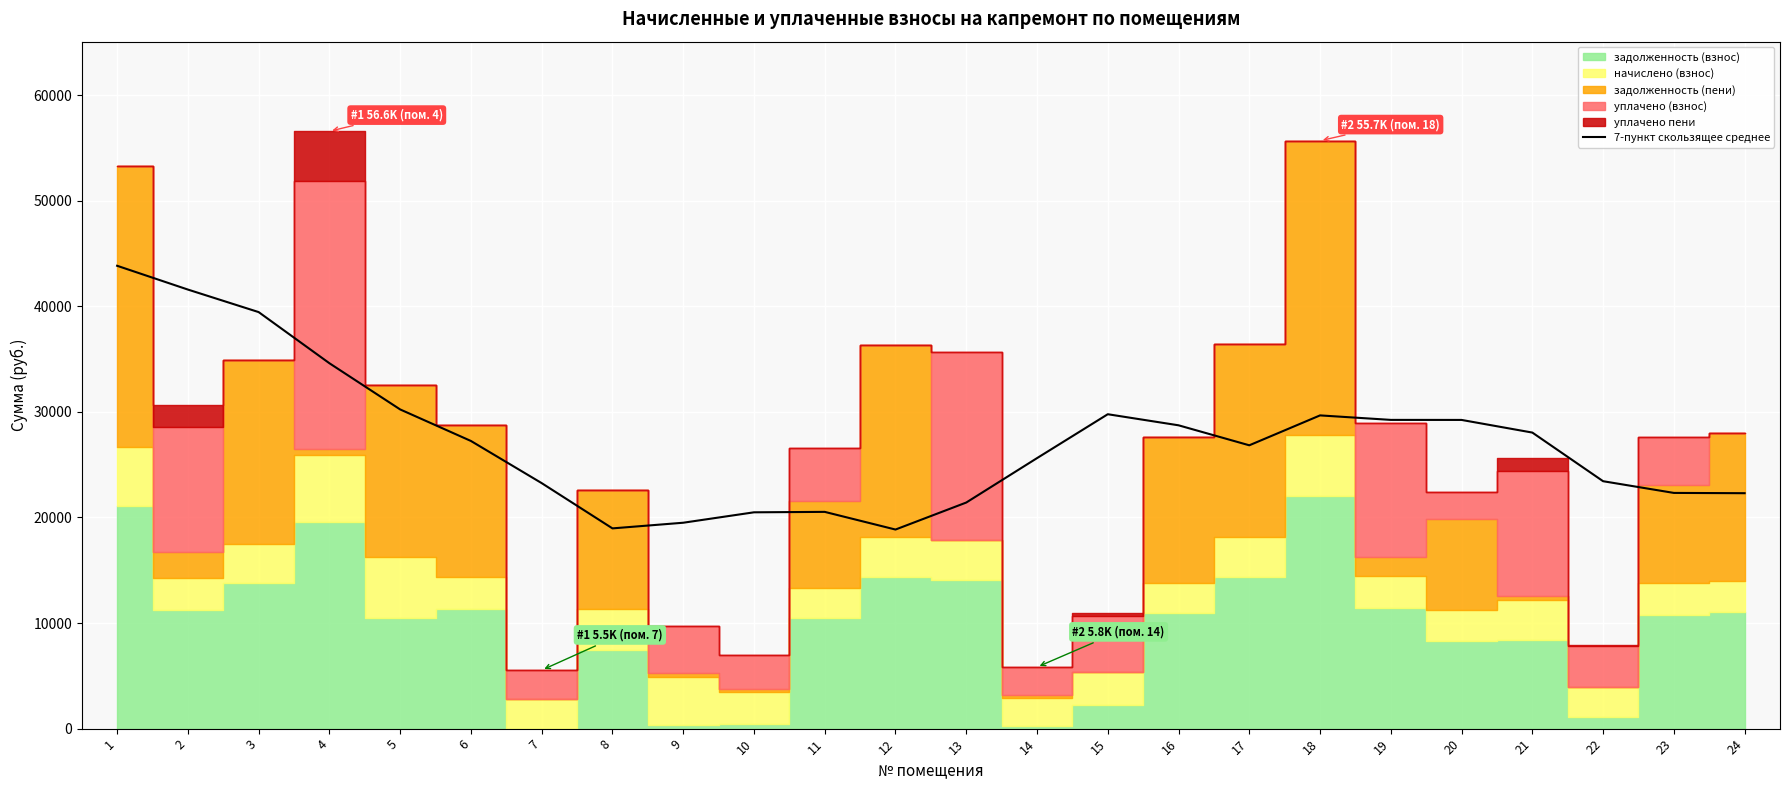

What is the lowest value of the 7-пункт скользящее среднее series?

18855.3